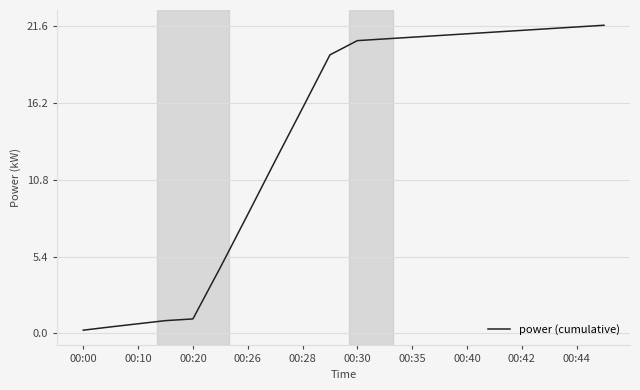

What is the difference between the maximum and minimum values?

21.4